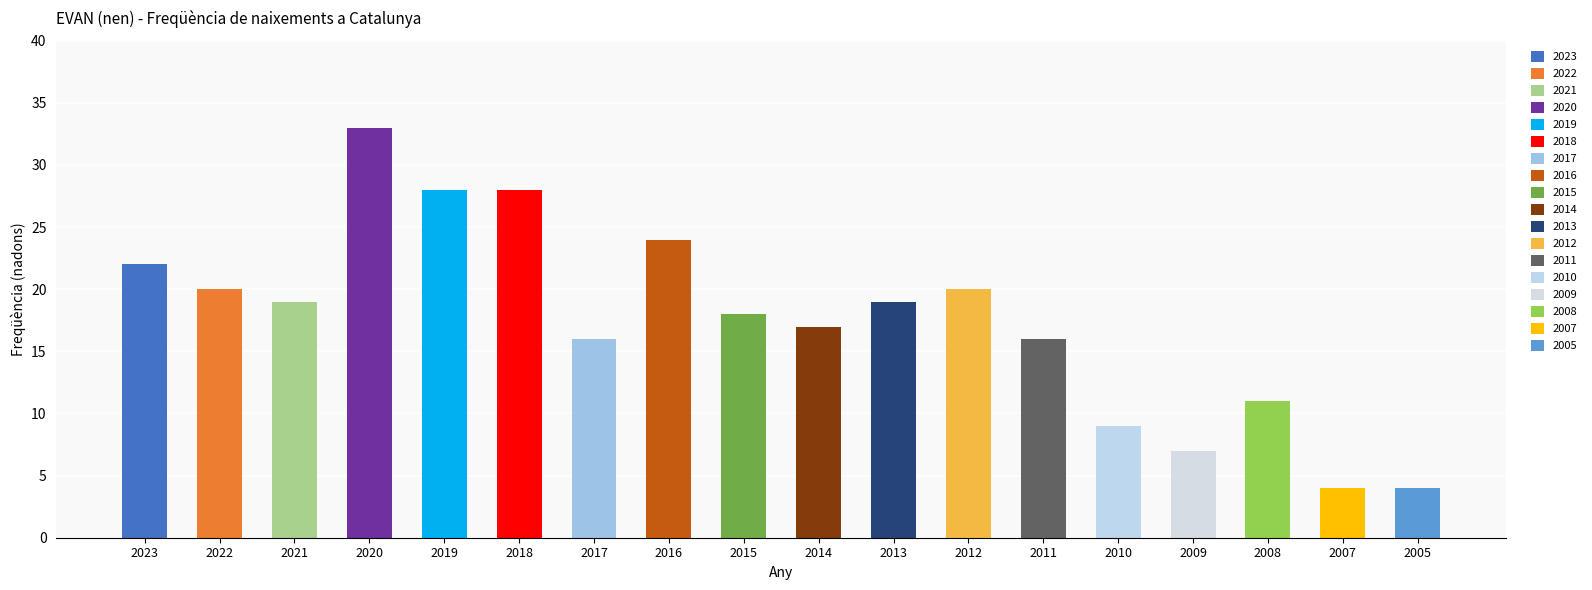

True or false: the data shows 11 at 2009.

False